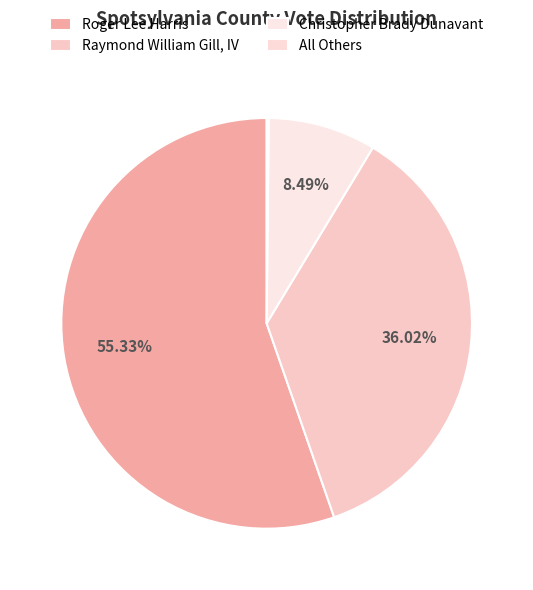

How much of the chart is everything except All Others?

99.8%